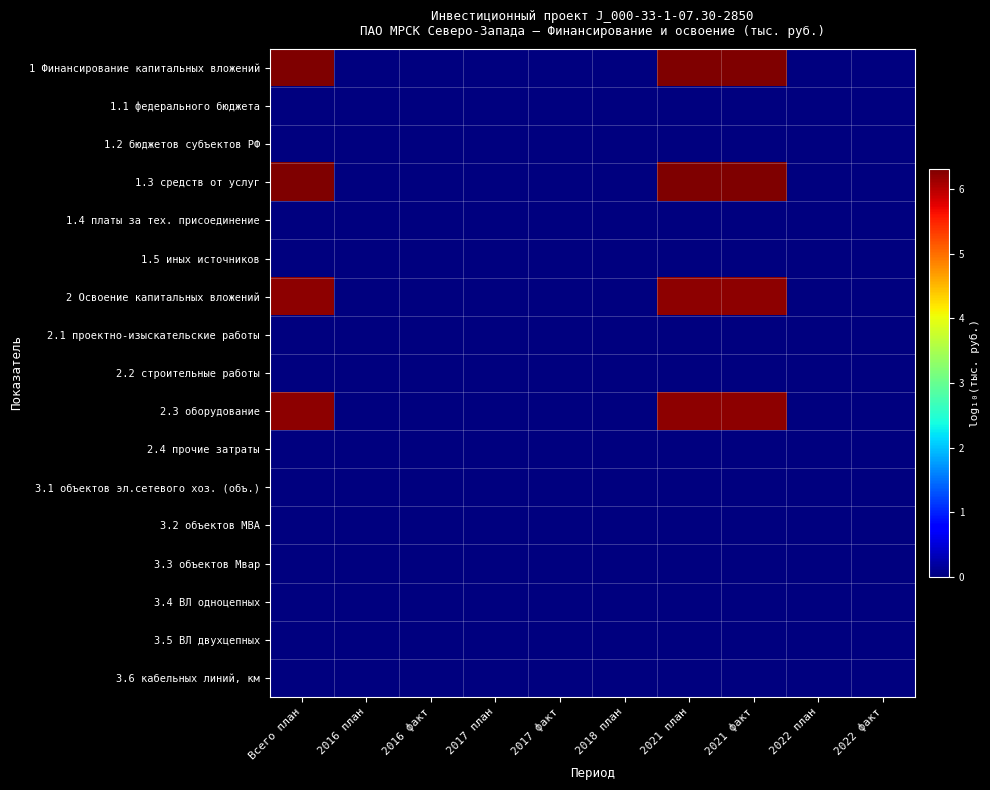

How many categories are shown in the chart?

10